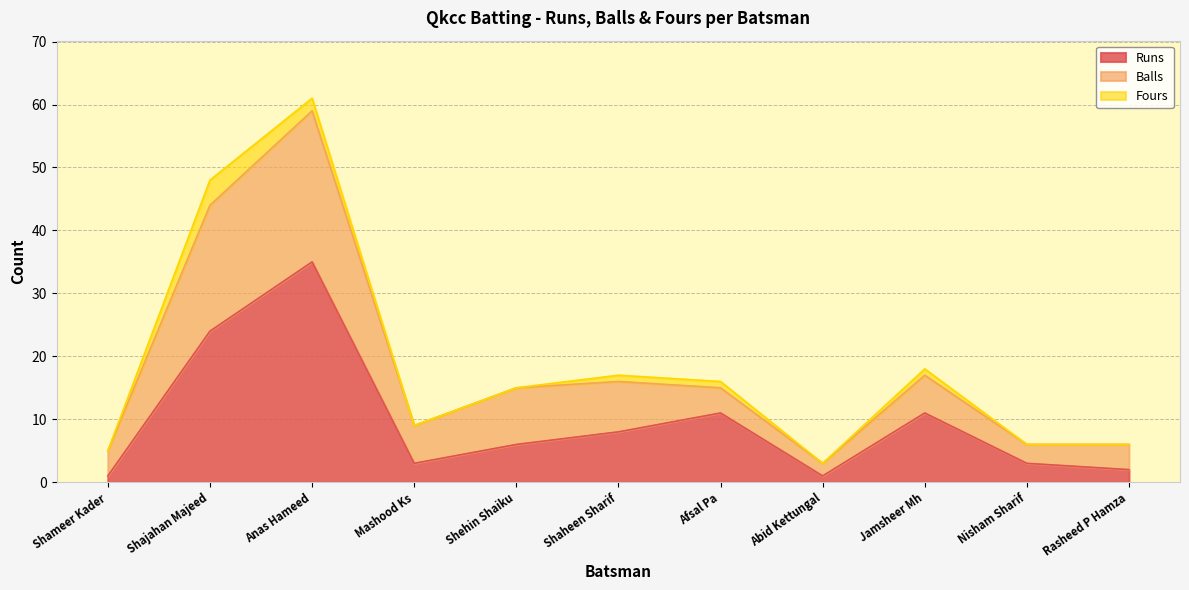

What is the label of the 11th point from the left?

Rasheed P Hamza